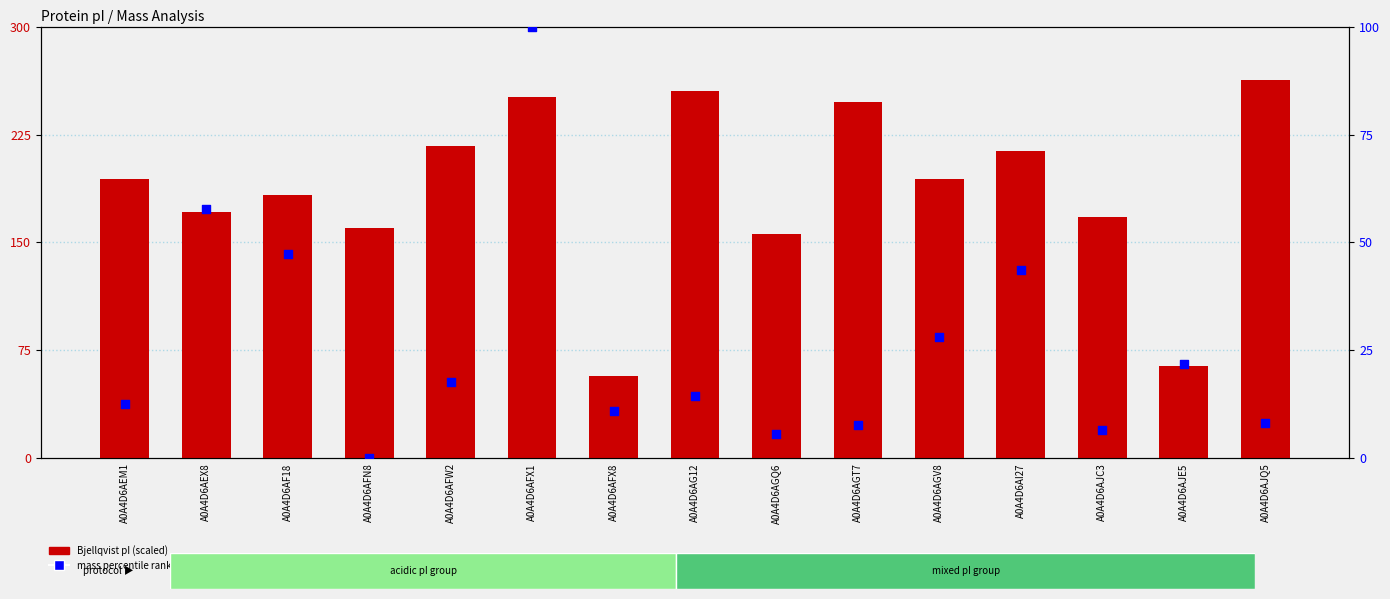

Is the value of Bjellqvist pI (scaled) at A0A4D6AG12 greater than the value of Mass percentile rank at A0A4D6AJC3?

Yes